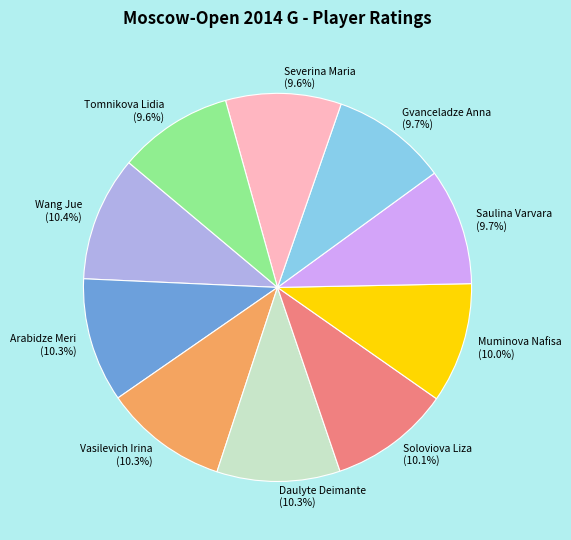

To the nearest percent, what is the combined percentage of Tomnikova Lidia and Severina Maria?

19%